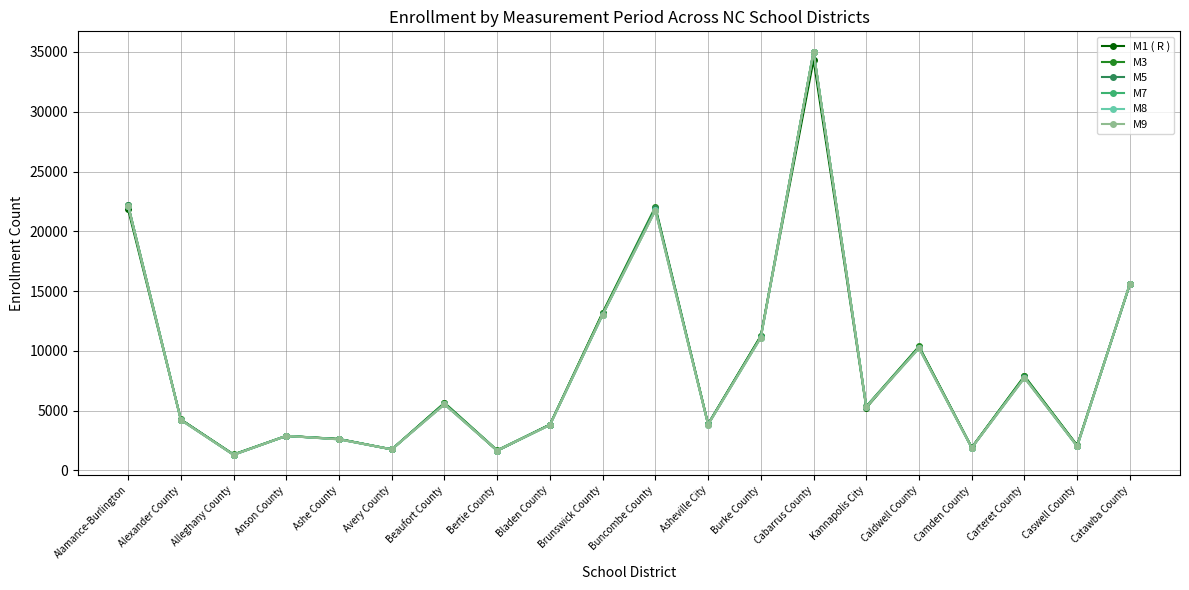

The value of M3 at Alexander County is 4261. True or false?

True